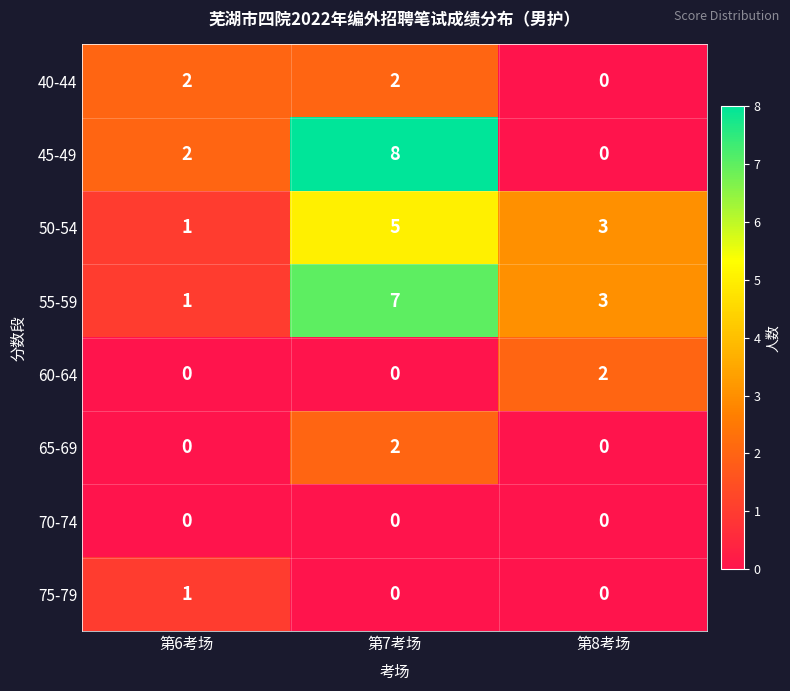

Reading left to right, what are all the values shown in this chart?

40-44: 第6考场=2	第7考场=2	第8考场=0
45-49: 第6考场=2	第7考场=8	第8考场=0
50-54: 第6考场=1	第7考场=5	第8考场=3
55-59: 第6考场=1	第7考场=7	第8考场=3
60-64: 第6考场=0	第7考场=0	第8考场=2
65-69: 第6考场=0	第7考场=2	第8考场=0
70-74: 第6考场=0	第7考场=0	第8考场=0
75-79: 第6考场=1	第7考场=0	第8考场=0